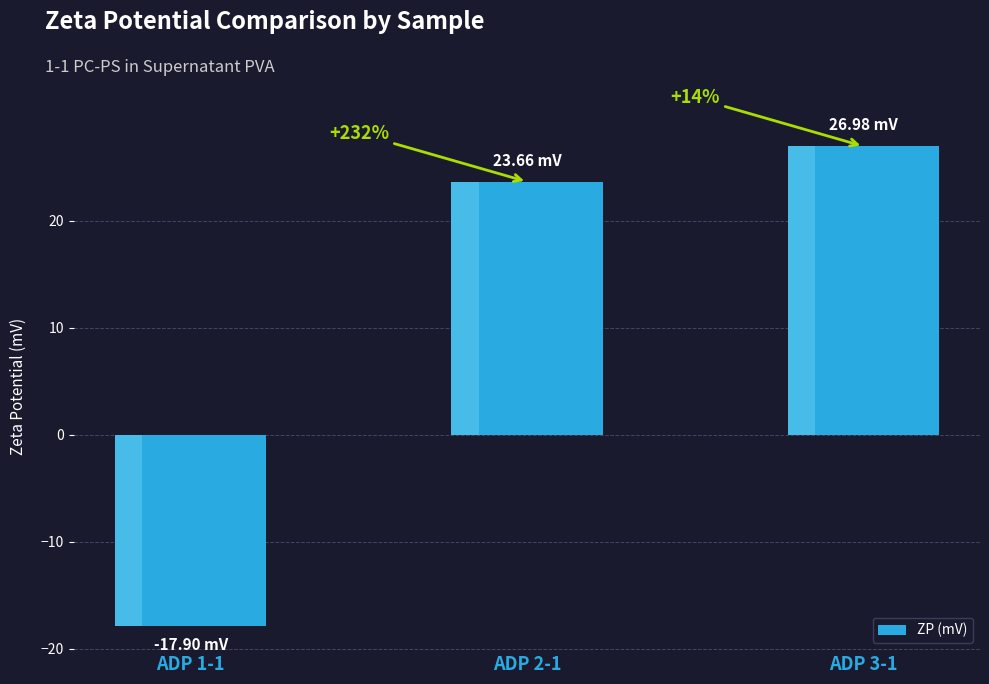

The value at ADP 2-1 is 23.7. True or false?

True